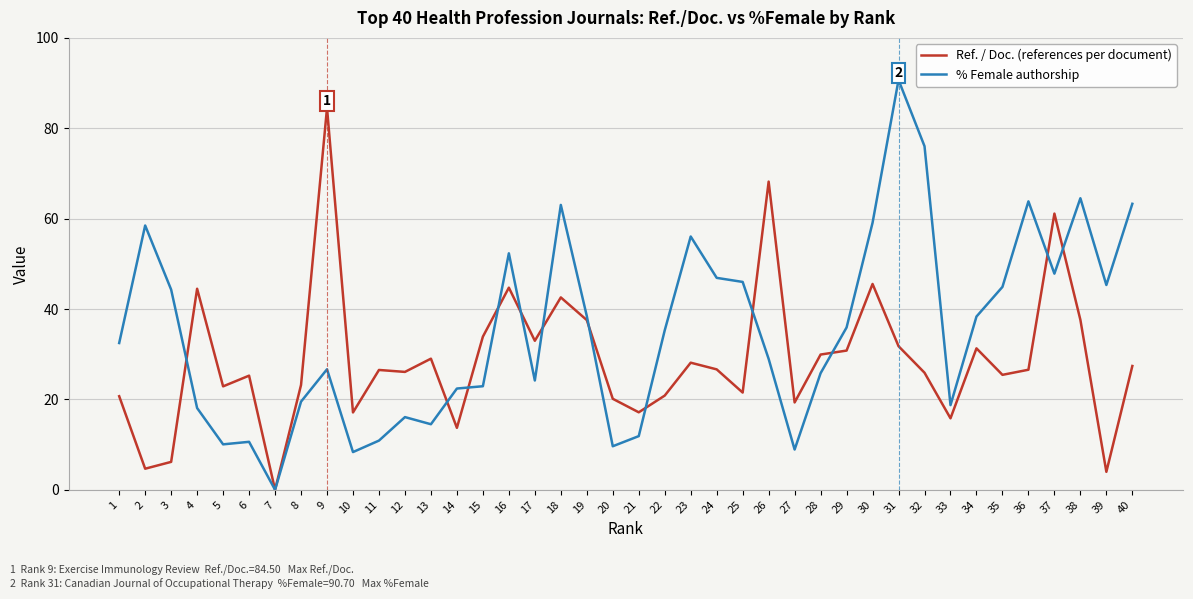

What is the maximum value shown in the chart?

90.7